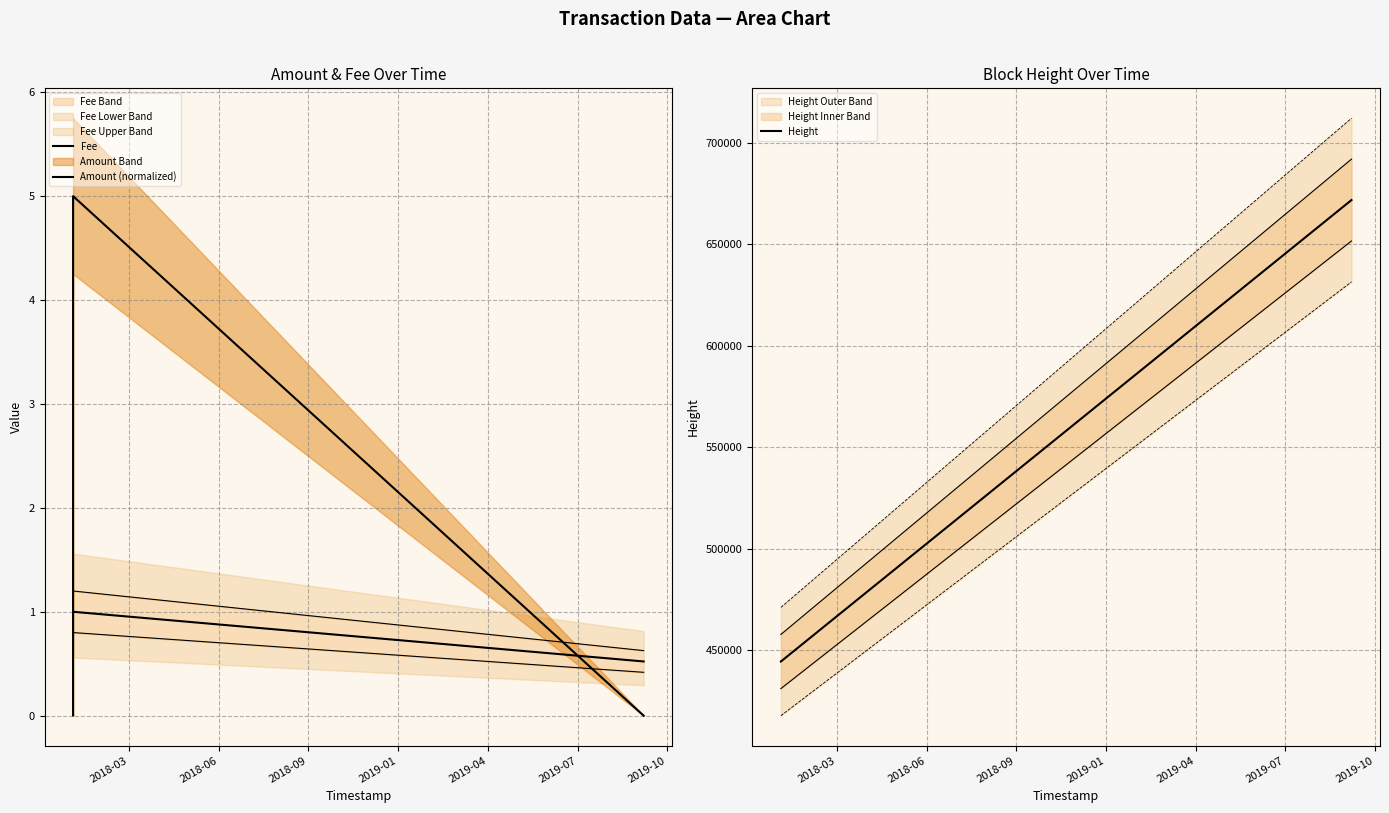

How many series are shown in this chart?

3